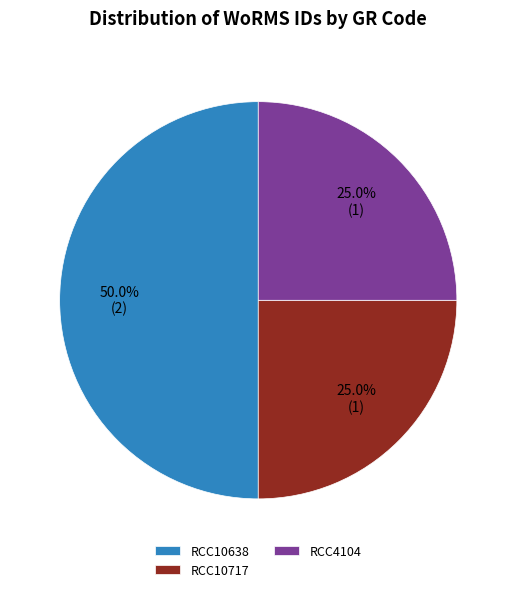

To the nearest percent, what percentage of the pie is RCC4104?

25%